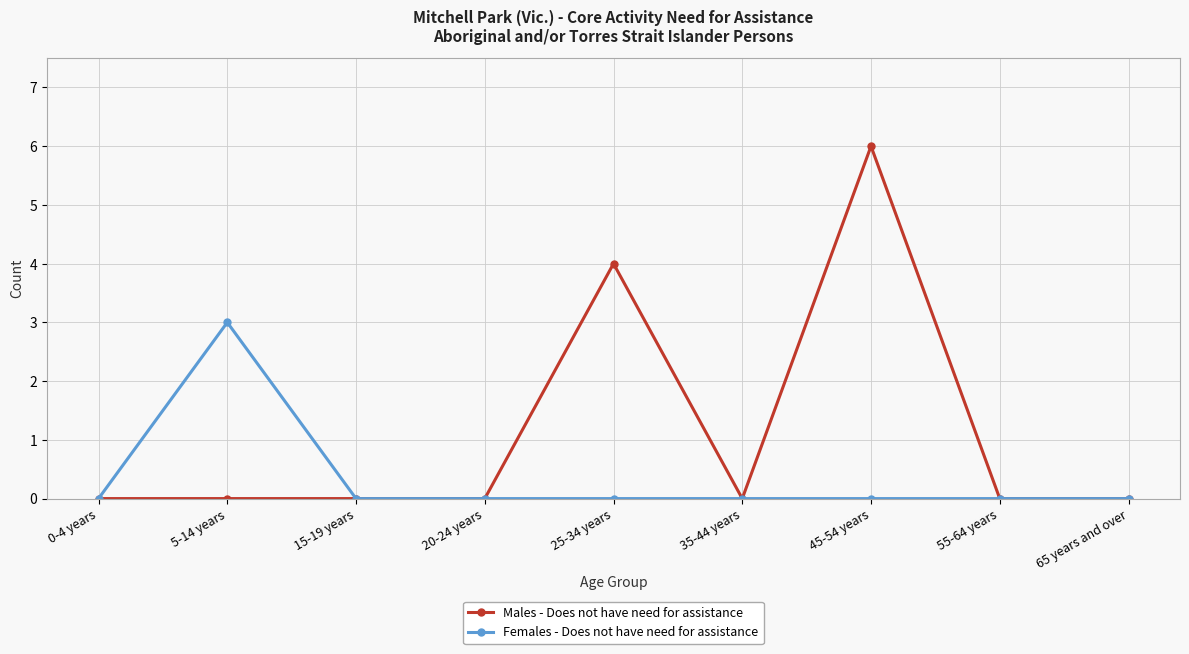

The value of Males - Does not have need for assistance at 20-24 years is 4. True or false?

False